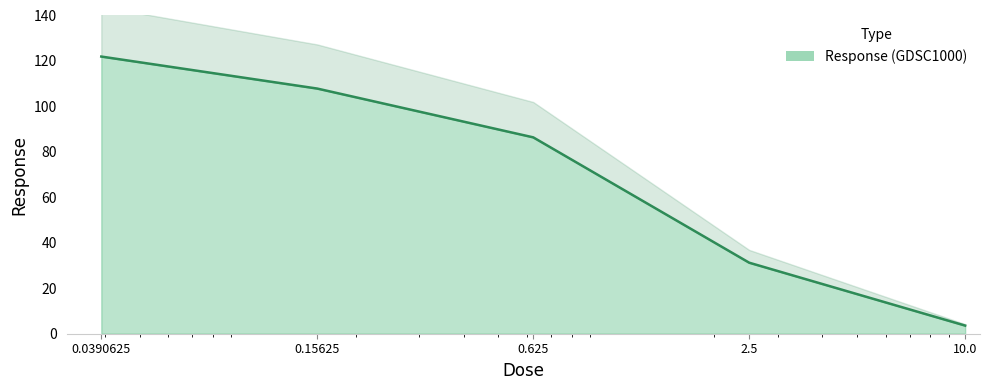

Reading right to left, list all the values displayed in this chart.

3.6	31.2	86.4	107.9	121.9